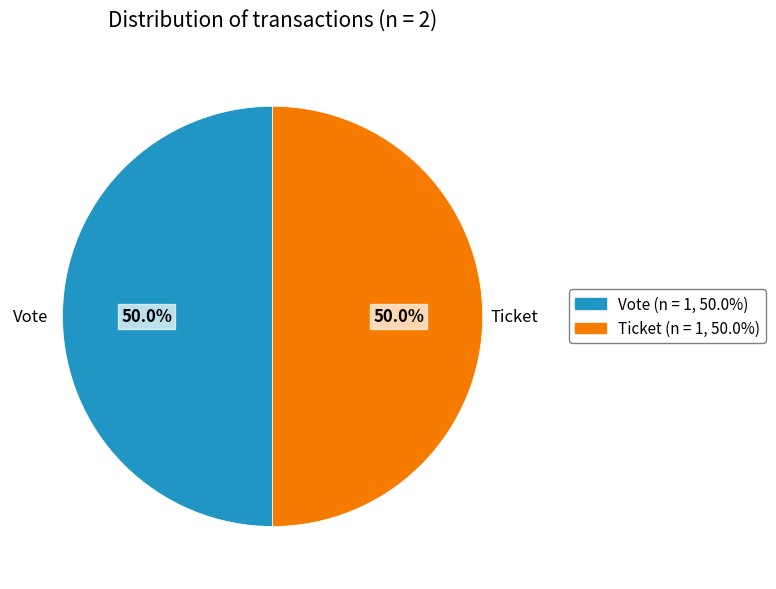

What percentage is the Vote slice, to the nearest percent?

50%